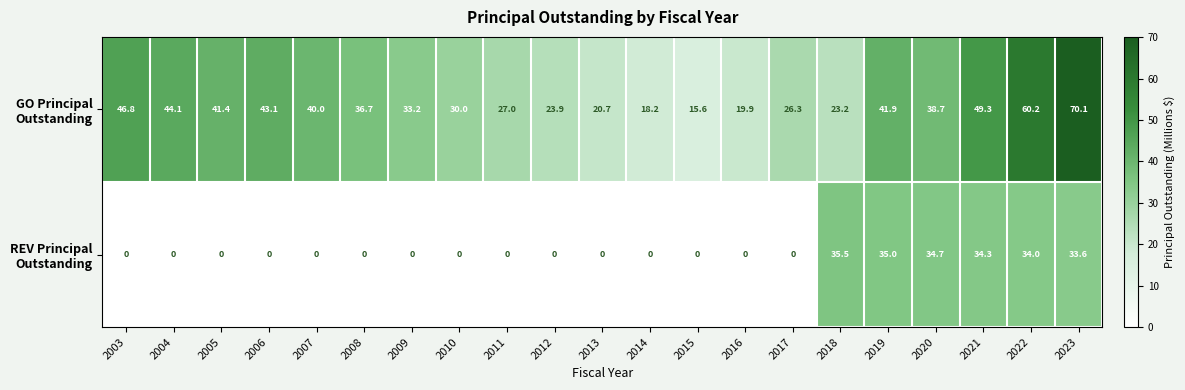

What is the difference between the highest and lowest values at 2015?

15.6